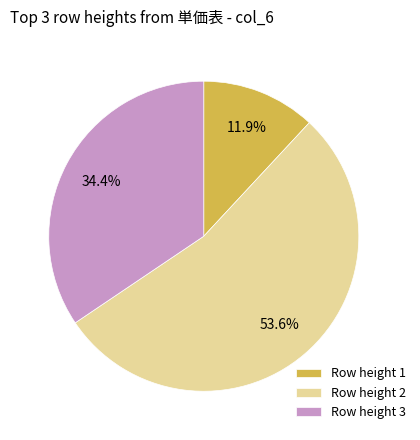

To the nearest percent, what is the average slice percentage?

33%